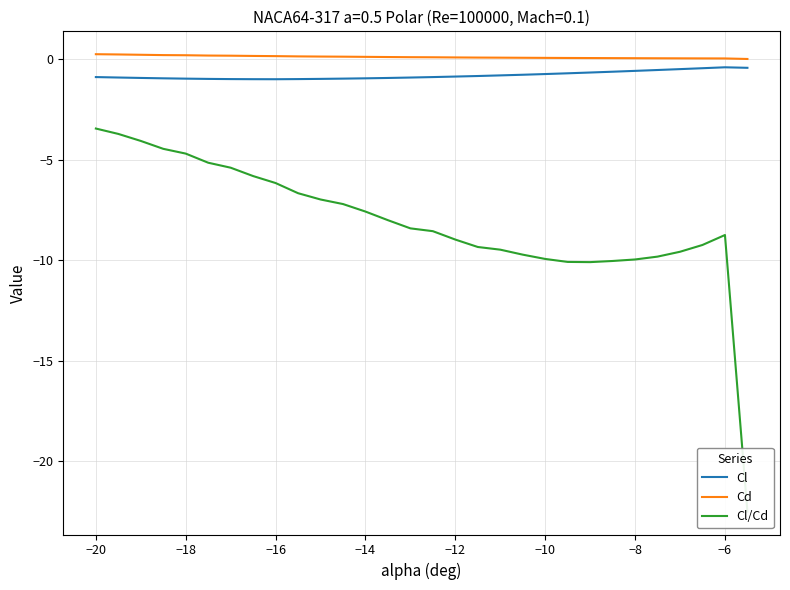

Is it true that Cl/Cd equals -1.2 at −16?

False